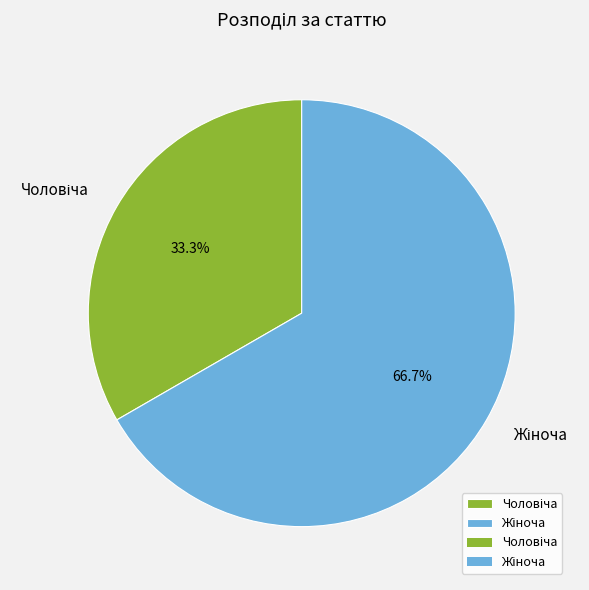

Does any single category account for the majority?

Yes